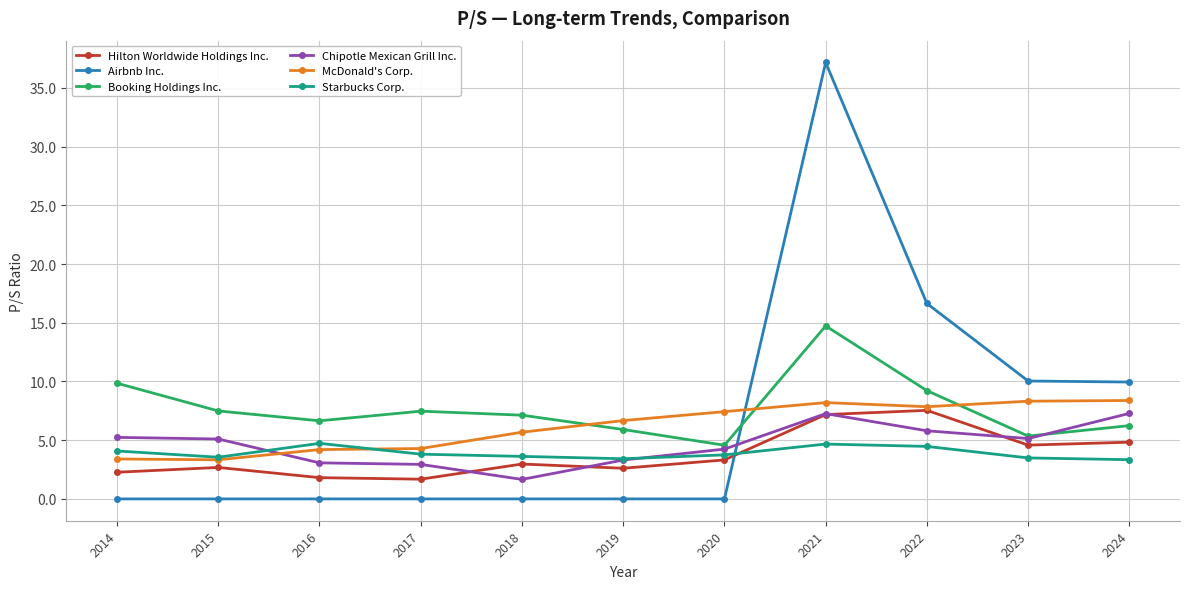

What is the highest value of the Chipotle Mexican Grill Inc. series?

7.3